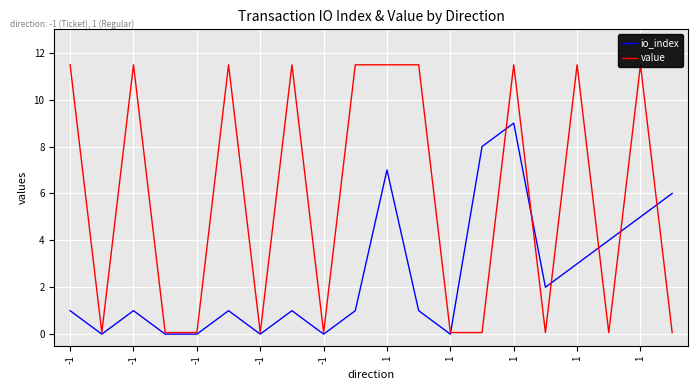

The value series shows 11.5 at 1. True or false?

True